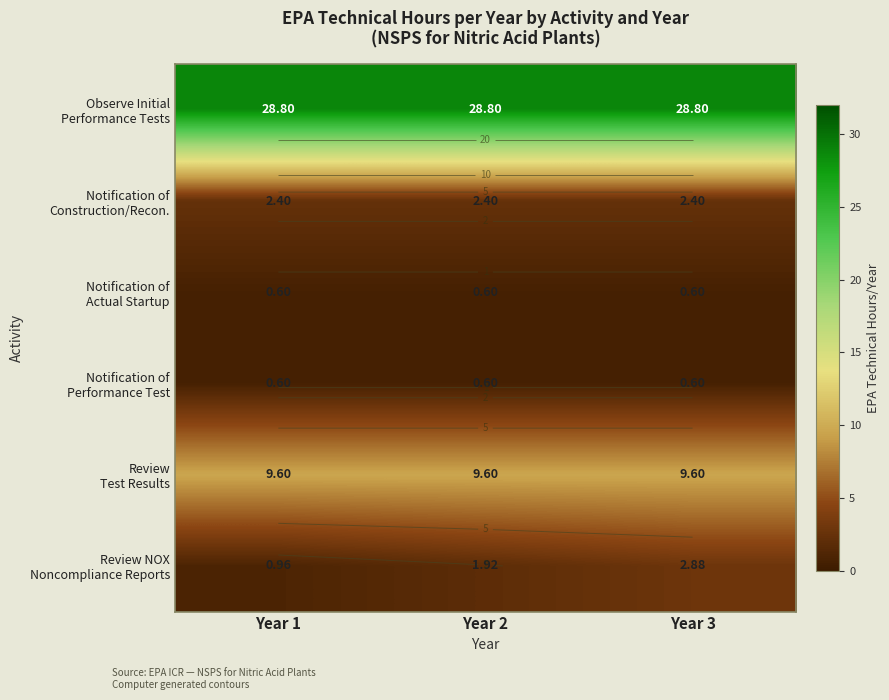

What is the average value of the Review NOX Noncompliance Reports series?

1.9